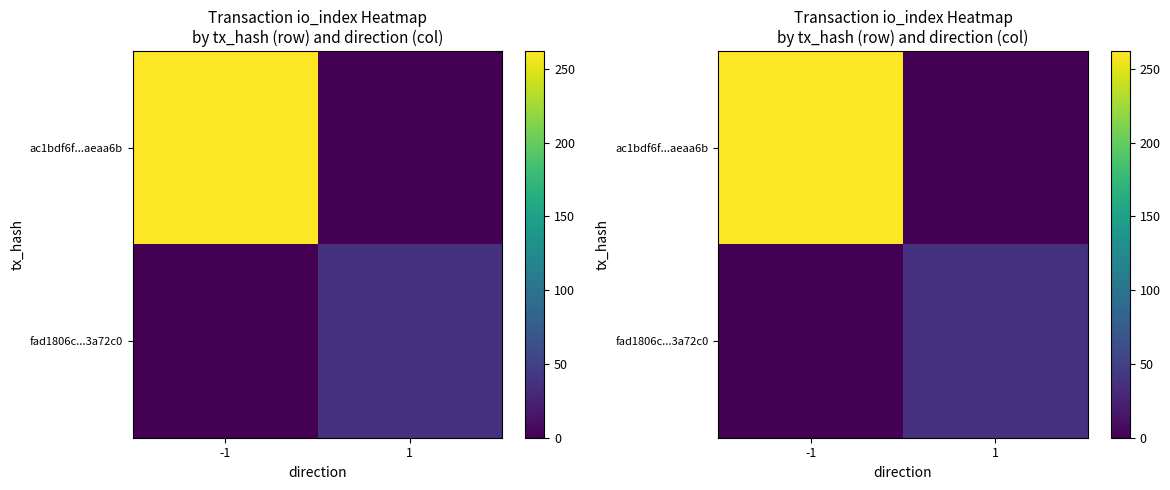

How many distinct data groups are displayed?

2